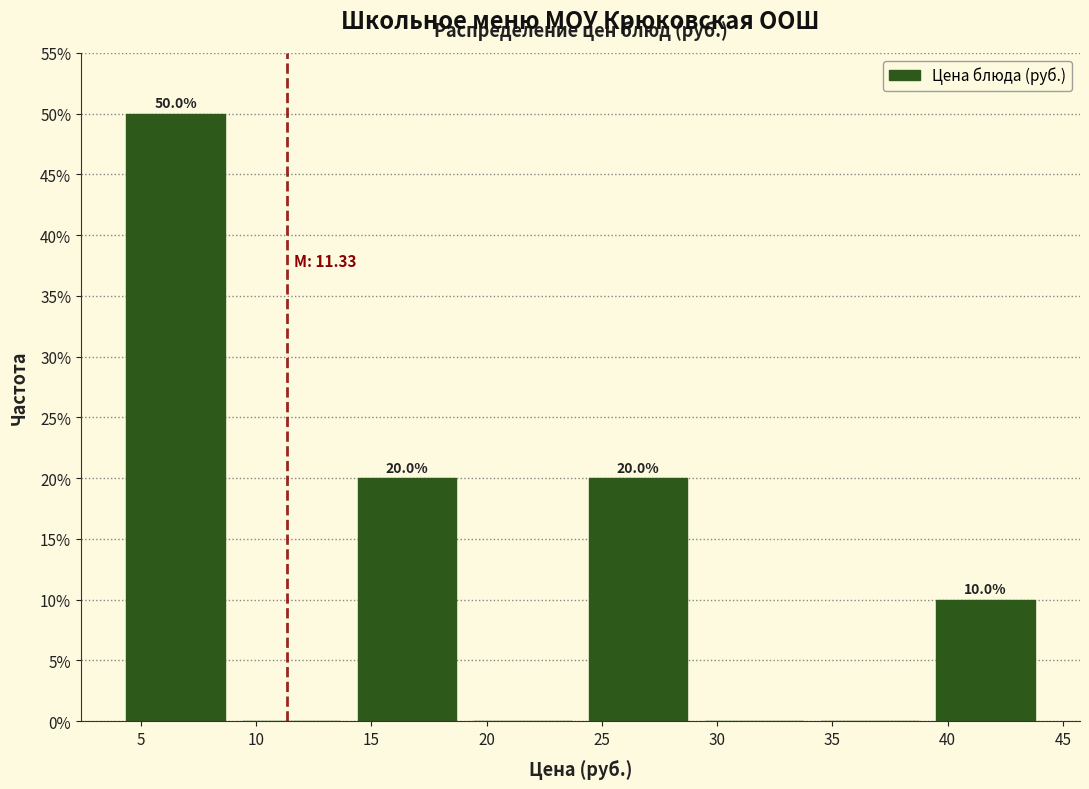

Which range on the x-axis has the tallest bar?

4 to 9